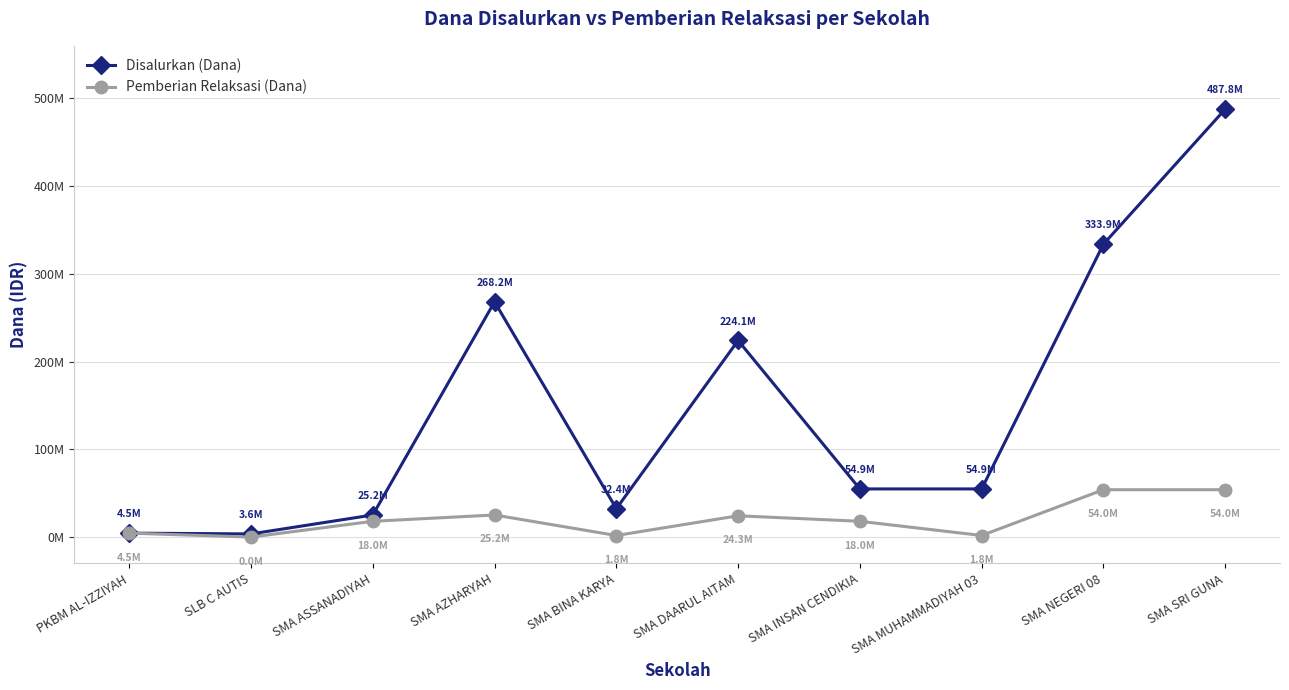

What is the label of the 10th point from the right?

PKBM AL-IZZIYAH